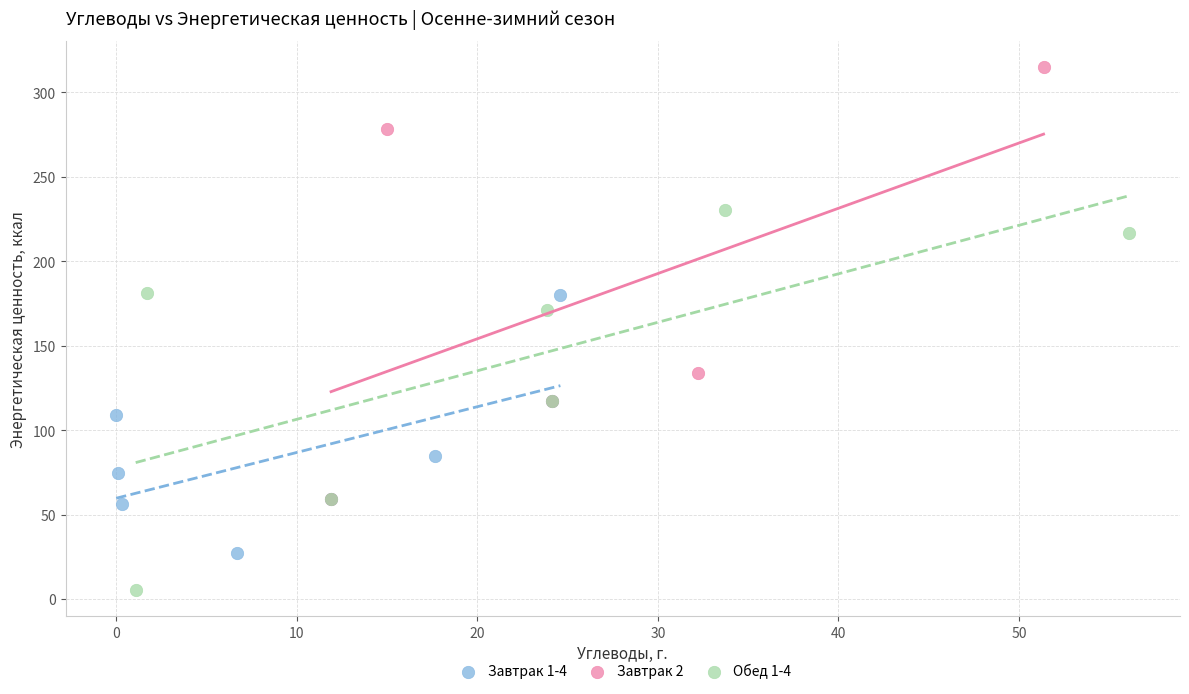

Which series contains the lowest Y value?

Обед 1-4